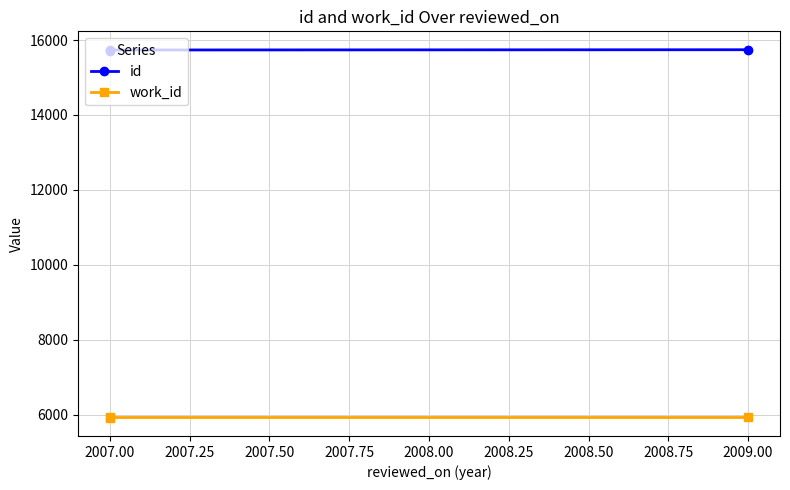

What are all the series names shown in the legend?

id, work_id